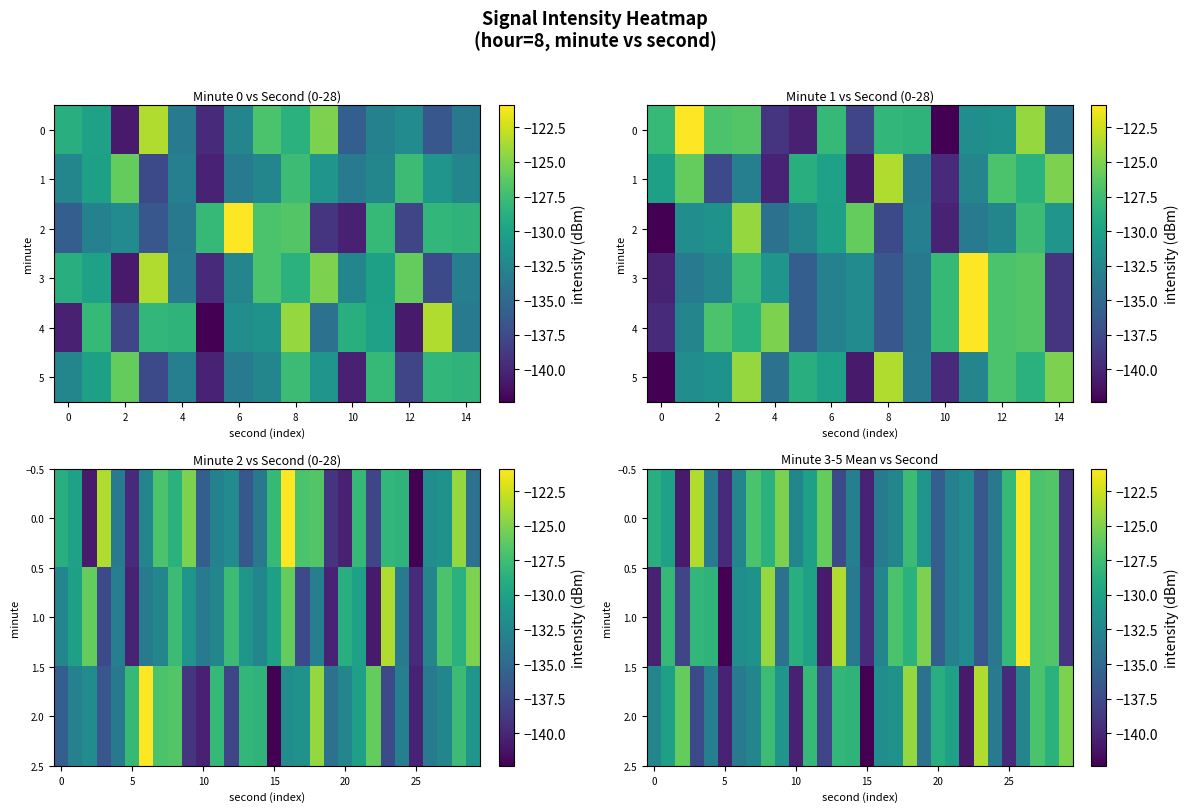

At 2, list the series in order from largest to smallest.

1, 5, 2, 4, 0, 3